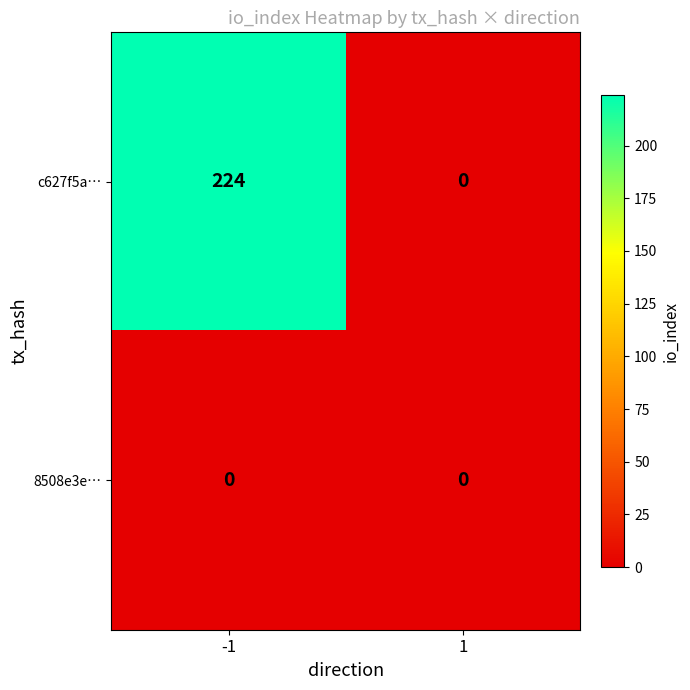

List the series in order of their peak value, highest first.

c627f5a…, 8508e3e…